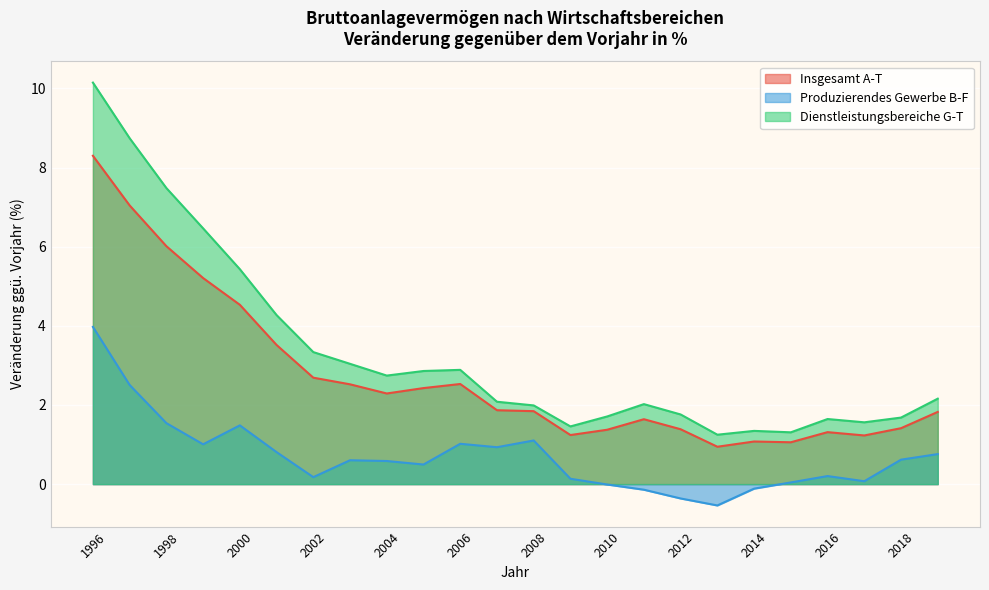

The value of Insgesamt A-T at 2018 is 2.0. True or false?

False